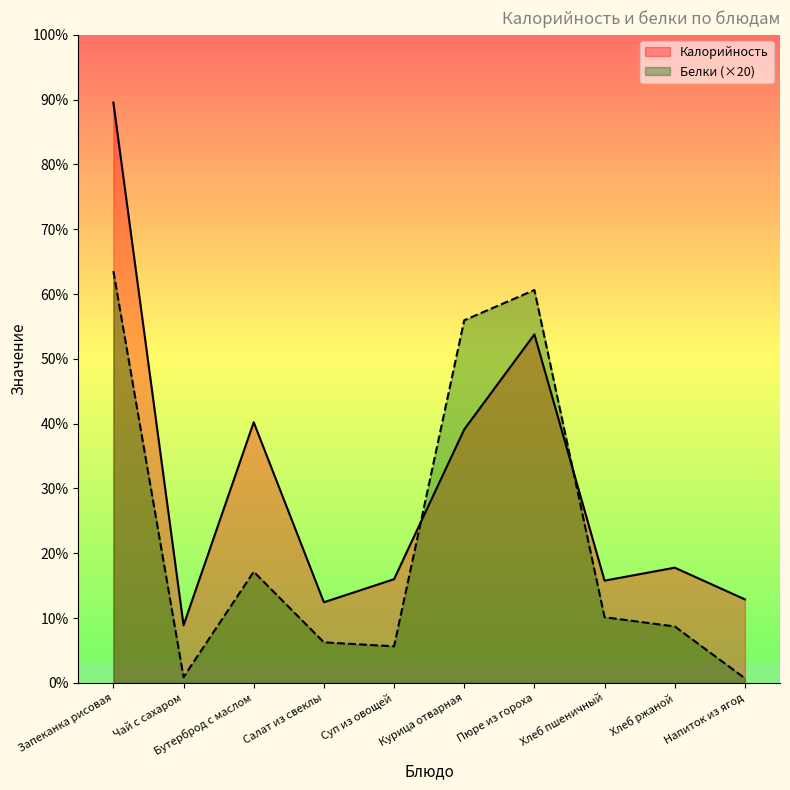

What is the maximum value shown in the chart?

403.0